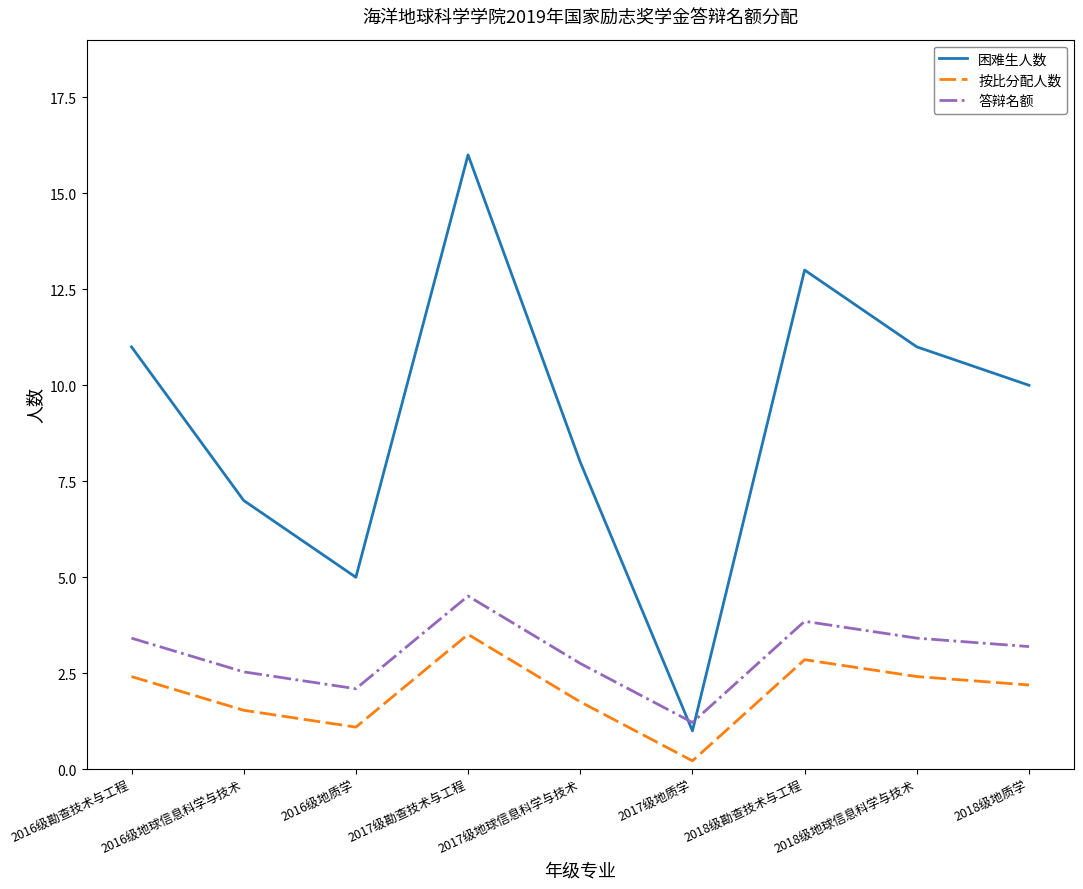

Where does the 按比分配人数 series first go above 2?

2016级勘查技术与工程